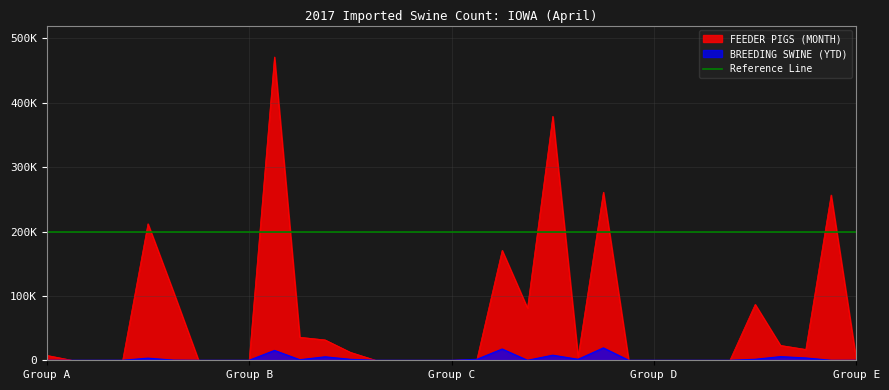

Reading left to right, what are all the values shown in this chart?

FEEDER PIGS (MONTH): ALABAMA=7650	ARIZONA=0	ARKANSAS=0	CALIFORNIA=0	CANADA=212095	COLORADO=107203	CONNECTICUT=0	DELAWARE=0	FLORIDA=0	ILLINOIS=471228	INDIANA=35833	KANSAS=31685	KENTUCKY=12431	LOUISIANA=0	MAINE=0	MARYLAND=0	MASSACHUSETTS=0	MICHIGAN=0	MINNESOTA=1099	MISSISSIPPI=170809	MISSOURI=81040	MONTANA=379011	NEBRASKA=5449	NEVADA=261187	NEW HAMPSHIRE=0	NEW JERSEY=0	NEW MEXICO=0	NEW YORK=0	NORTH CAROLINA=0	NORTH DAKOTA=0	OHIO=0	OKLAHOMA=0	OREGON=86861	33=23131	34=16898	35=256809	36=0
BREEDING SWINE (YTD): ALABAMA=0	ARIZONA=0	ARKANSAS=35	CALIFORNIA=84	CANADA=3312	COLORADO=280	CONNECTICUT=0	DELAWARE=0	FLORIDA=1	ILLINOIS=15351	INDIANA=884	KANSAS=5415	KENTUCKY=1517	LOUISIANA=0	MAINE=0	MARYLAND=0	MASSACHUSETTS=0	MICHIGAN=0	MINNESOTA=1532	MISSISSIPPI=17526	MISSOURI=0	MONTANA=7918	NEBRASKA=1545	NEVADA=19264	NEW HAMPSHIRE=0	NEW JERSEY=0	NEW MEXICO=0	NEW YORK=0	NORTH CAROLINA=0	NORTH DAKOTA=0	OHIO=0	OKLAHOMA=0	OREGON=1563	33=5689	34=3626	35=0	36=4